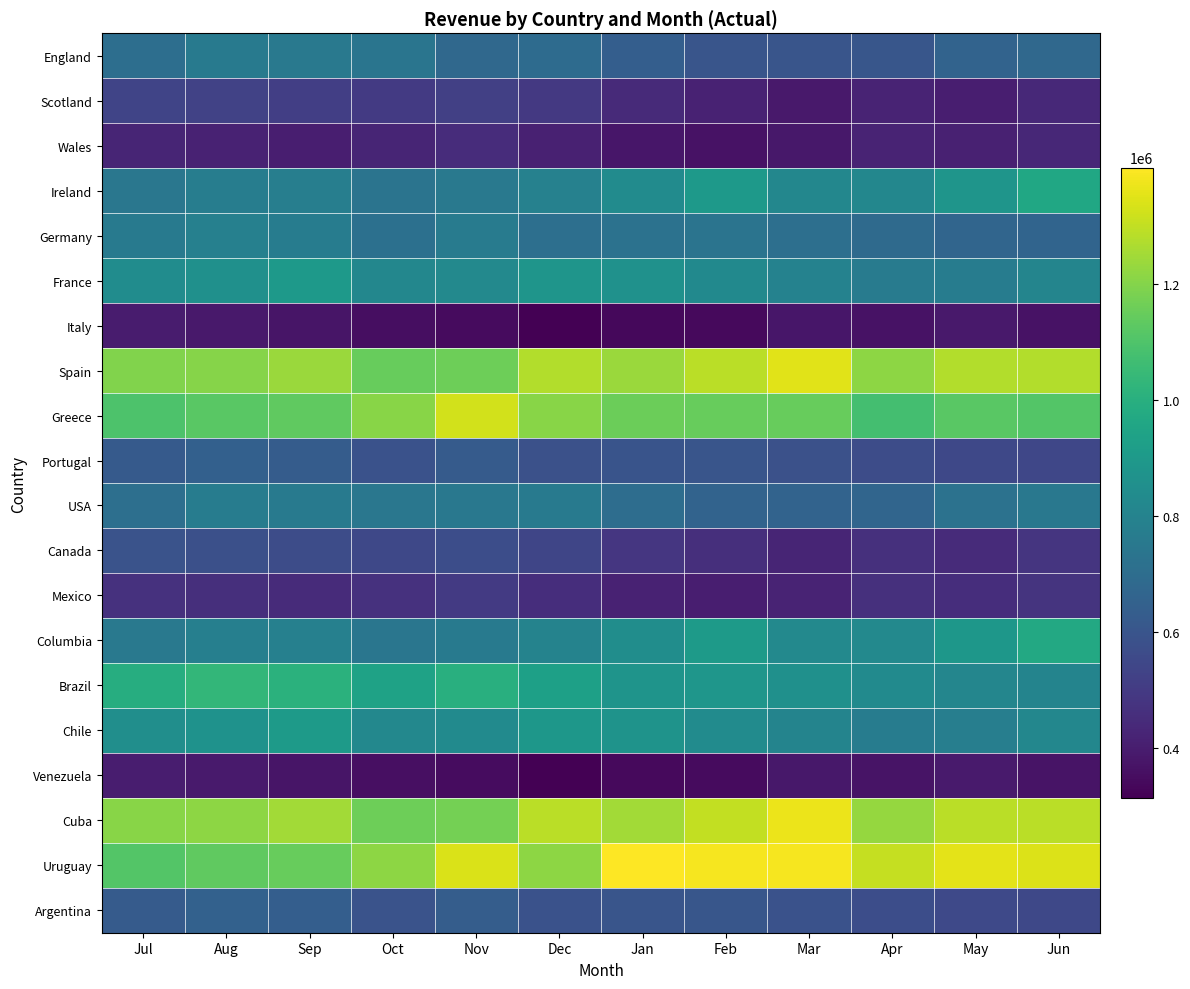

Rank the series at Sep from highest to lowest value.

Cuba, Spain, Uruguay, Greece, Brazil, Chile, France, Columbia, Ireland, Germany, USA, England, Argentina, Portugal, Canada, Scotland, Mexico, Wales, Venezuela, Italy